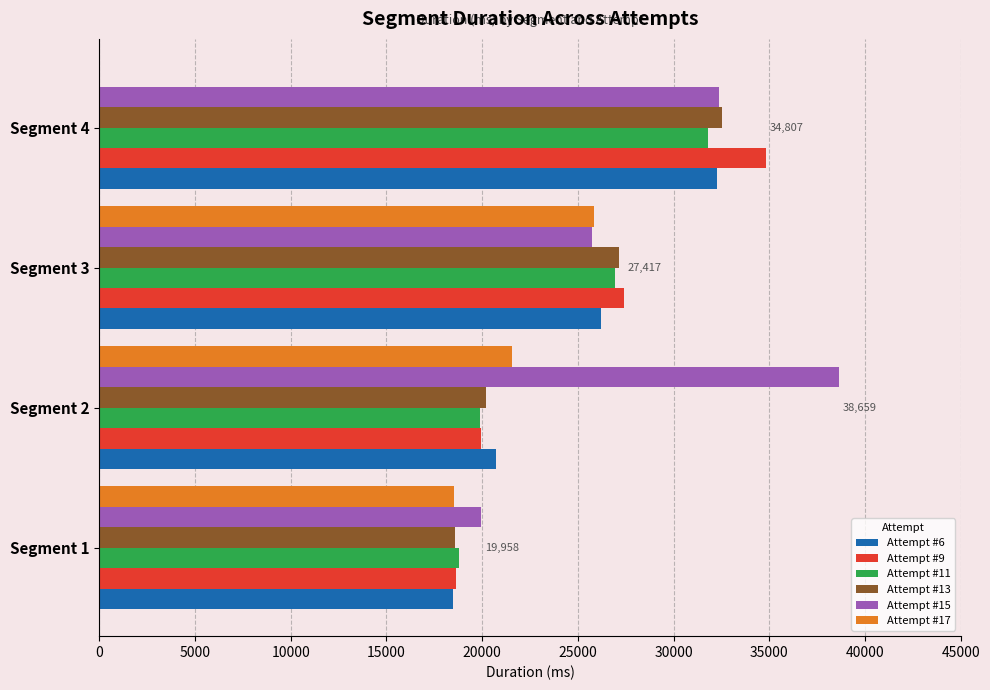

The value of Attempt #15 at Segment 1 is 19958. True or false?

True